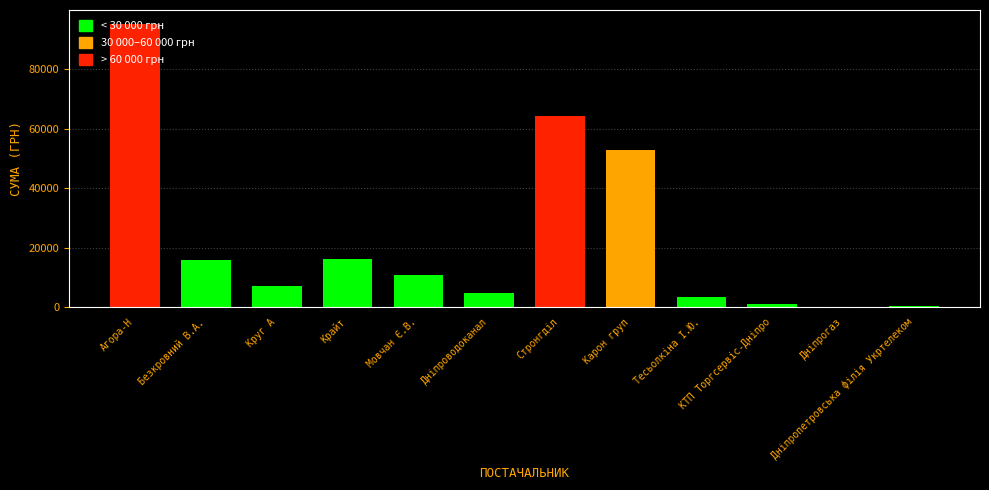

What is the ratio of the value at Стронгділ to the value at Тесьолкіна І.Ю.?

19.0